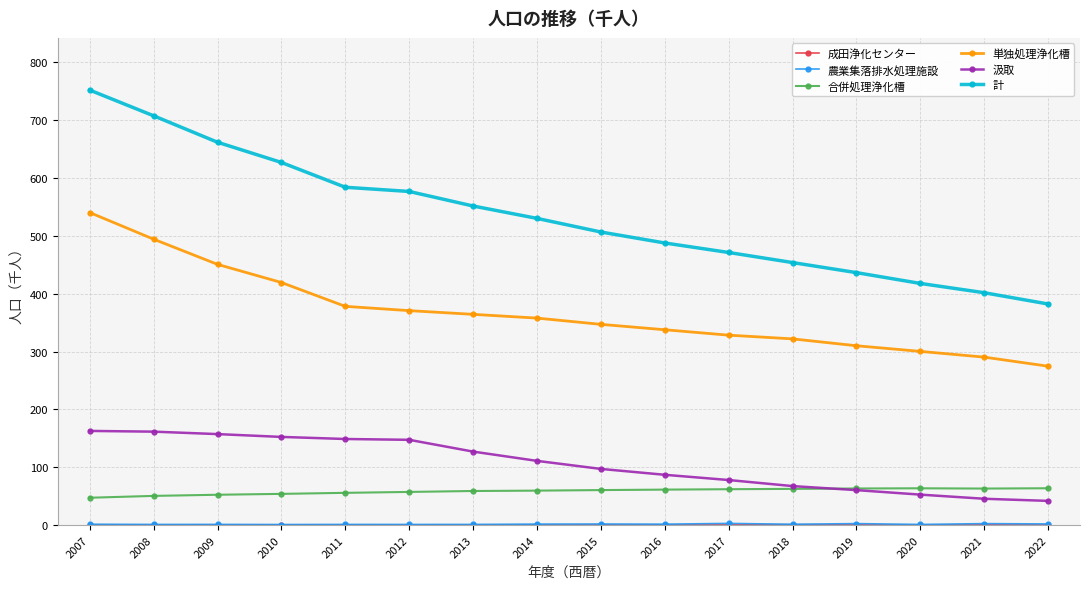

True or false: 計 and 合併処理浄化槽 intersect in this chart.

False